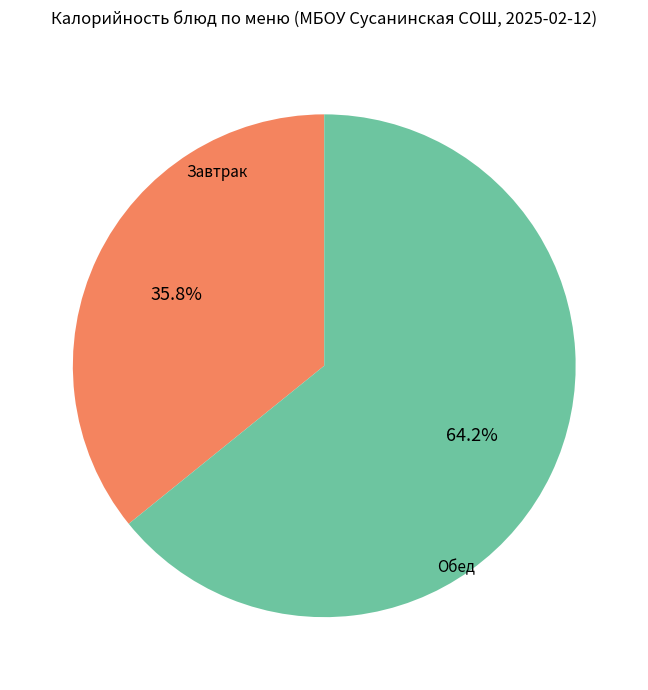

Does any single category account for the majority?

Yes